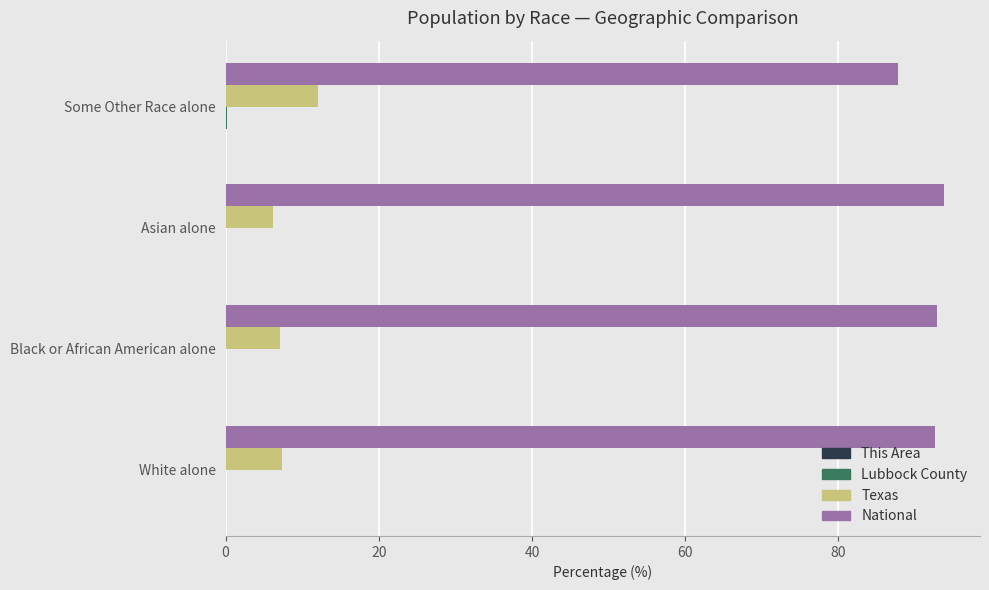

Is it true that Texas equals 12.1 at Some Other Race alone?

True